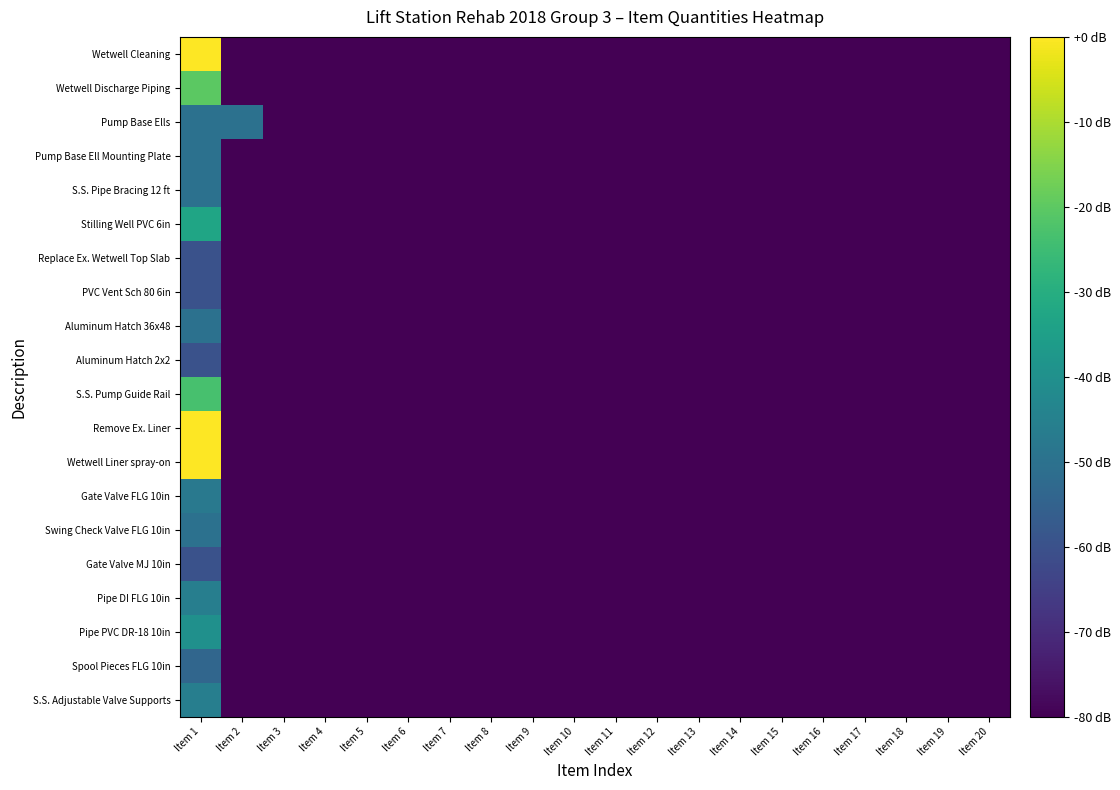

At how many categories does at least one series exceed -72?

2